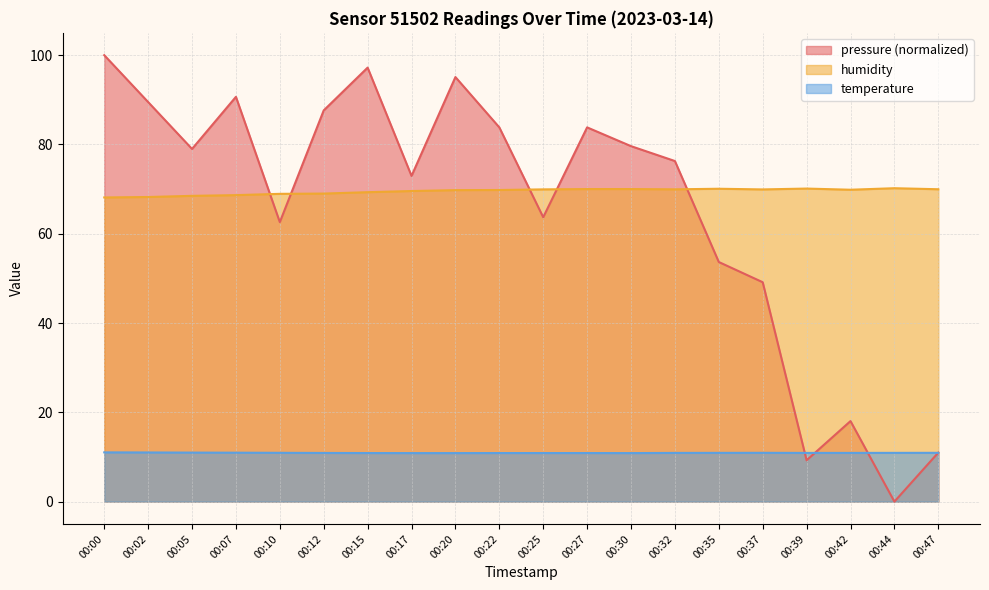

Which category has the highest value in the pressure series?

00:00